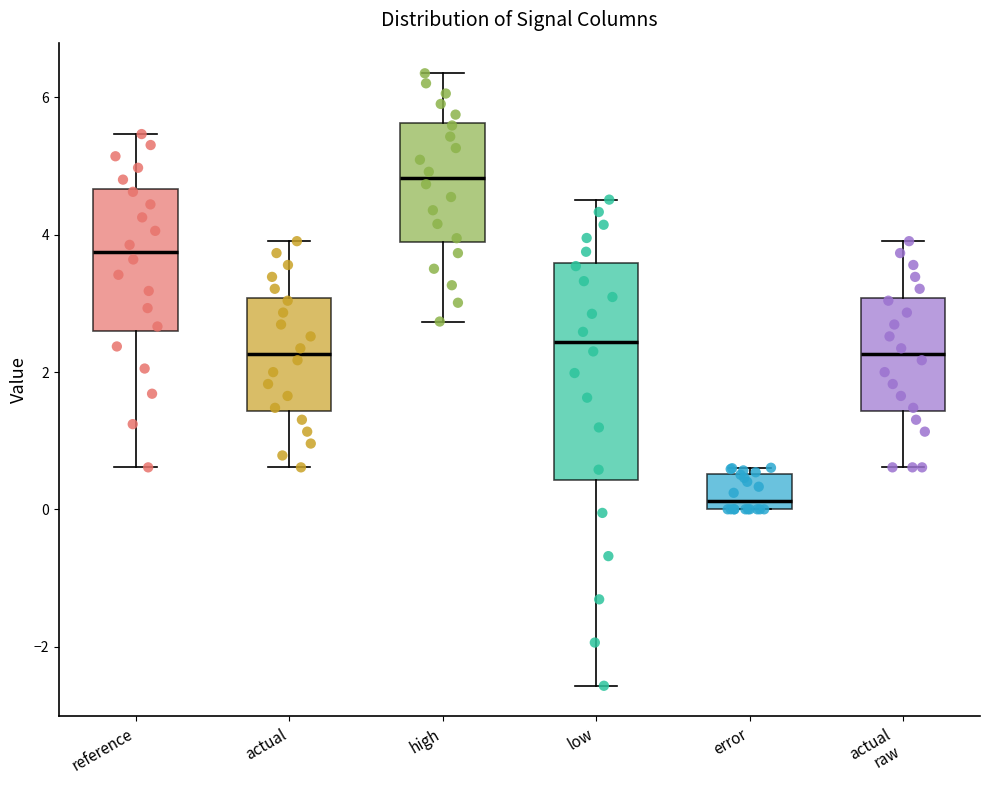

Where does the median line of the box for actual sit on the y-axis? The values are not printed on the chart, so give them approximately, as read against the axis.

2.2